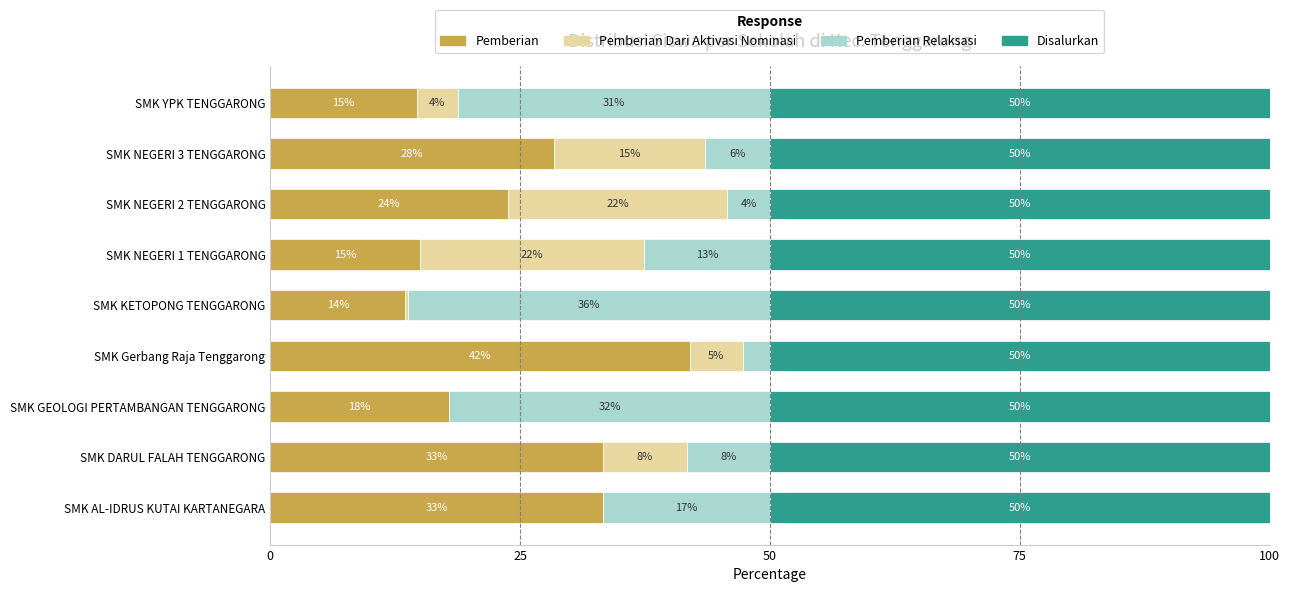

The value of Pemberian at SMK Gerbang Raja Tenggarong is 20.4. True or false?

False